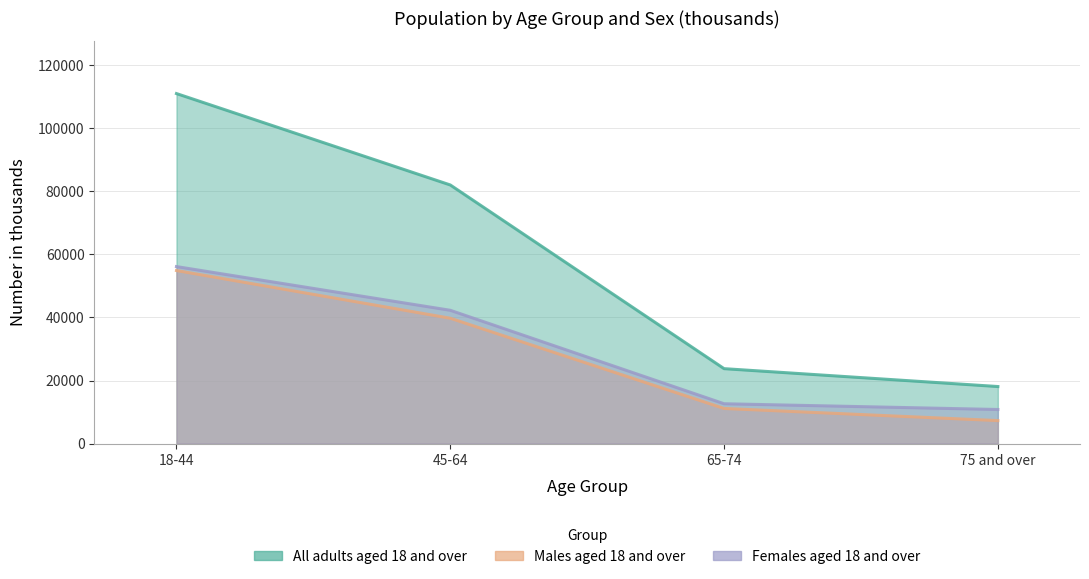

How many lines are shown in the chart?

3